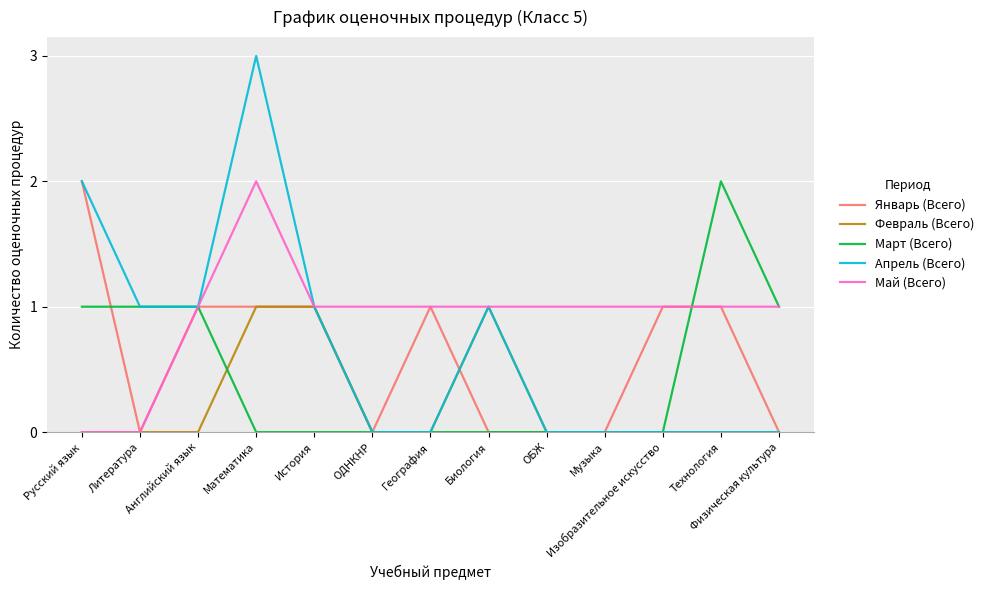

At how many categories does at least one series exceed 0?

13